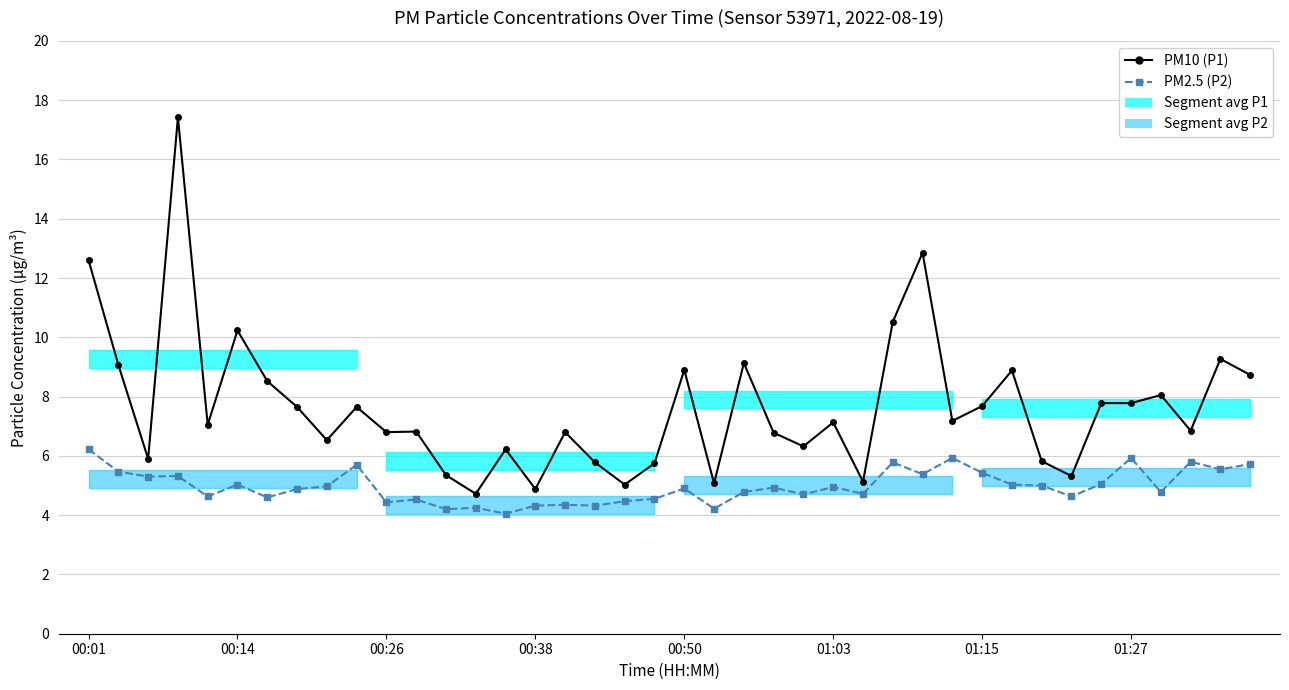

True or false: PM2.5 (P2) and PM10 (P1) cross at least once.

False